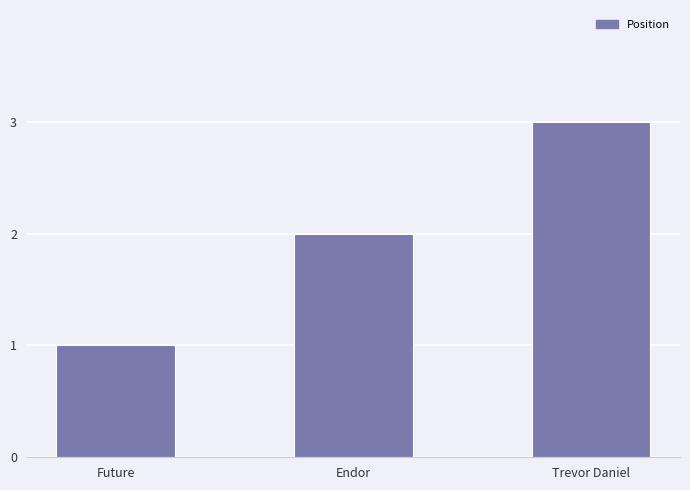

Does the chart contain stacked bars?

No